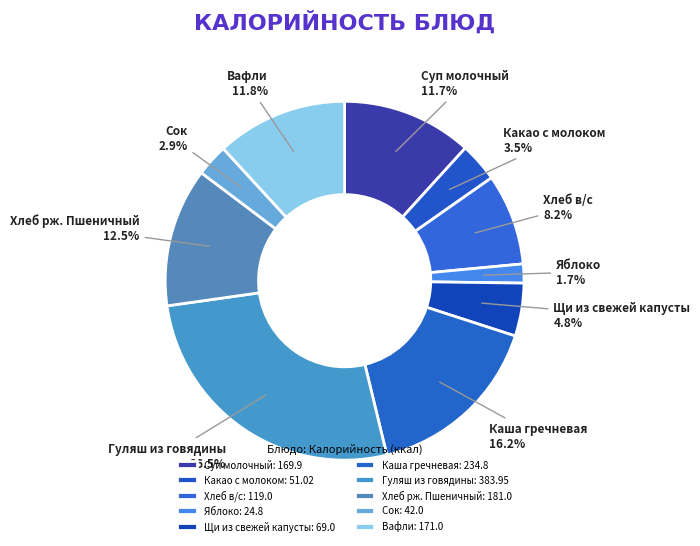

Which category has the smallest portion of the pie?

Яблоко